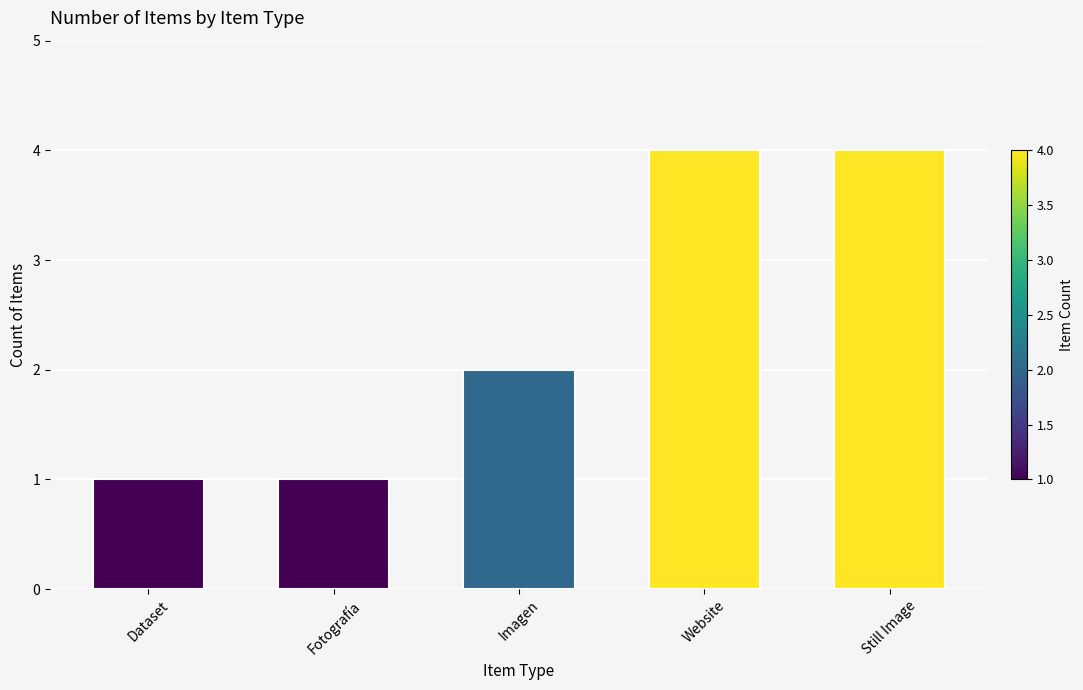

What is the smallest value displayed?

1